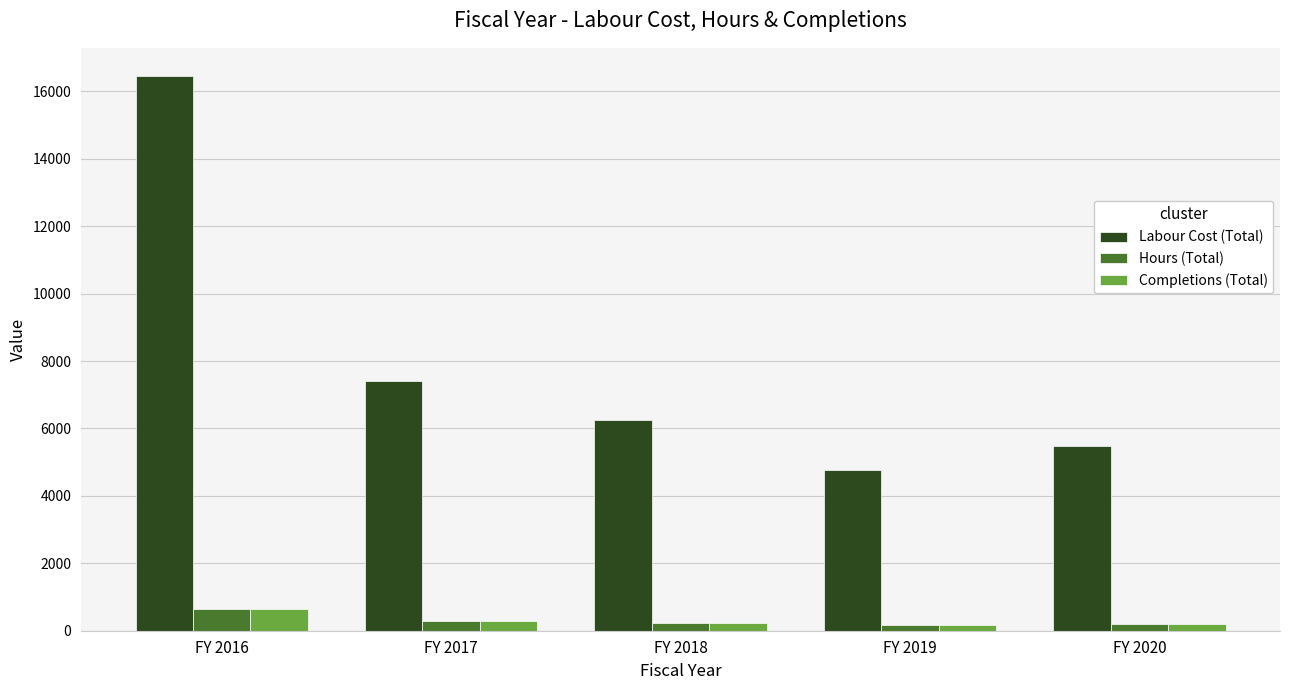

Which series changed the most between FY 2018 and FY 2019?

Labour Cost (Total)